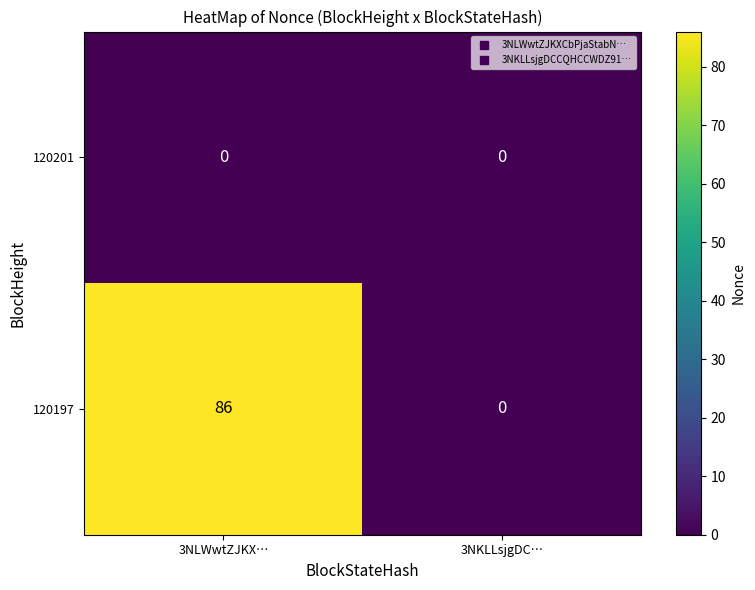

Rank the series at 3NLWwtZJKX… from lowest to highest value.

120201, 120197